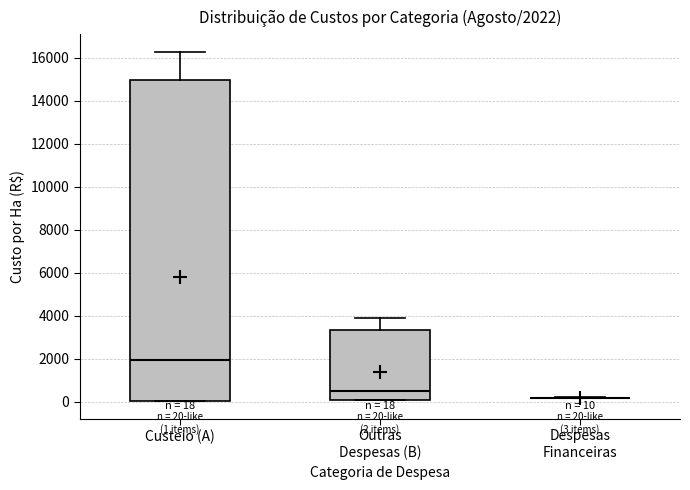

Which box is the tallest, from its lower edge to its upper edge?

Custeio (A)